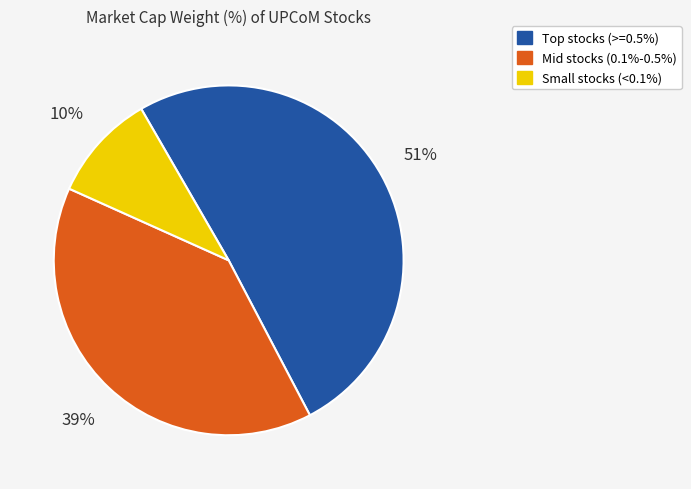

To the nearest percent, what is the average slice percentage?

33%